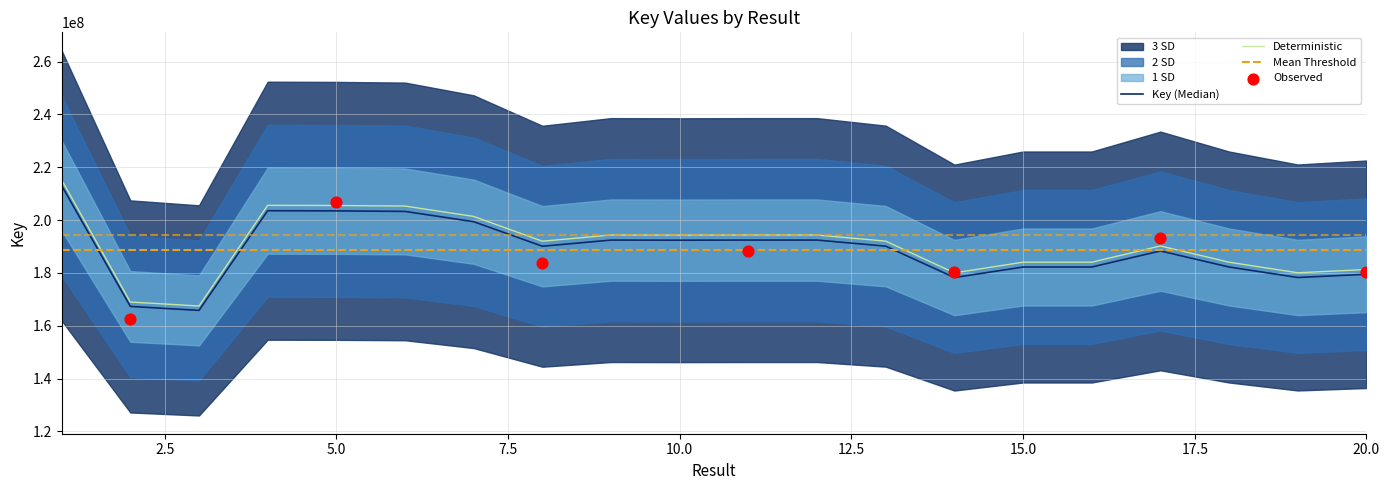

What is the change in value from 8 to 19?

-11834980